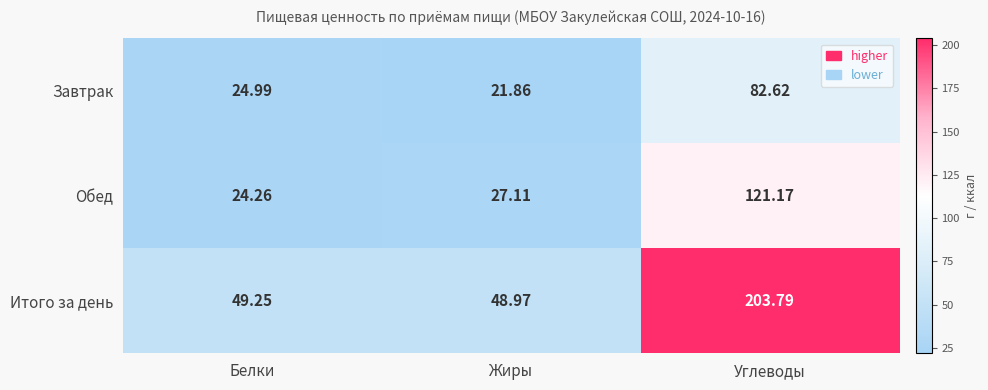

Where does the Завтрак series first go above 24?

Белки